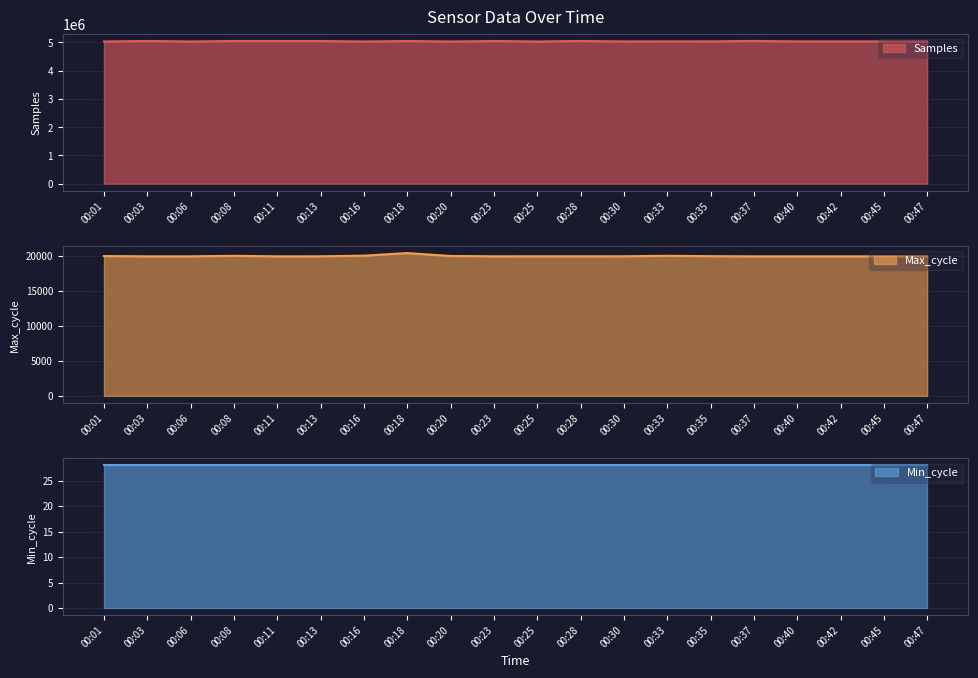

The Samples series shows 5039043 at 00:35. True or false?

True